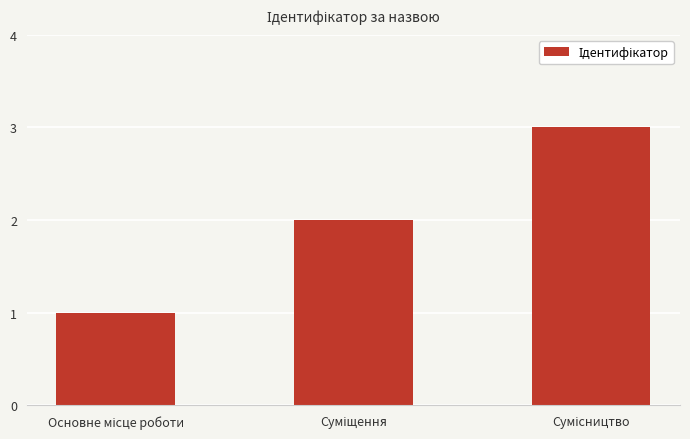

What is the value of the 3rd bar from the left?

3